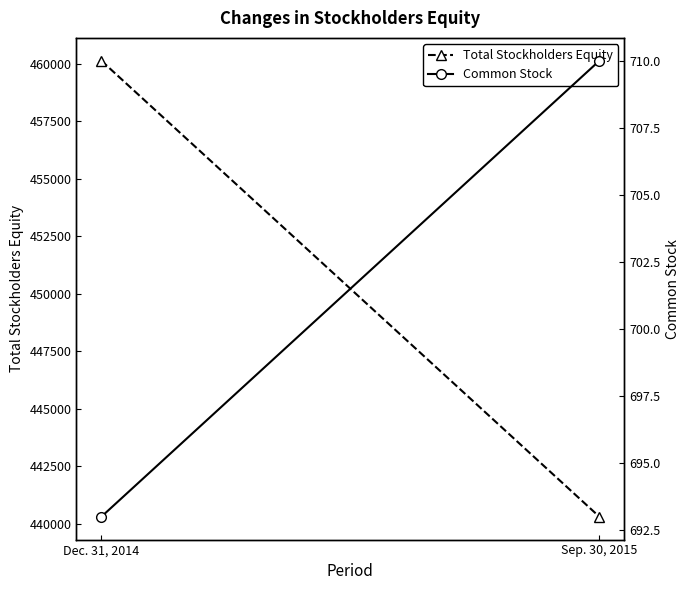

Reading left to right, list all the values displayed in this chart.

Total Stockholders Equity: 460133	440300
Common Stock: 693	710